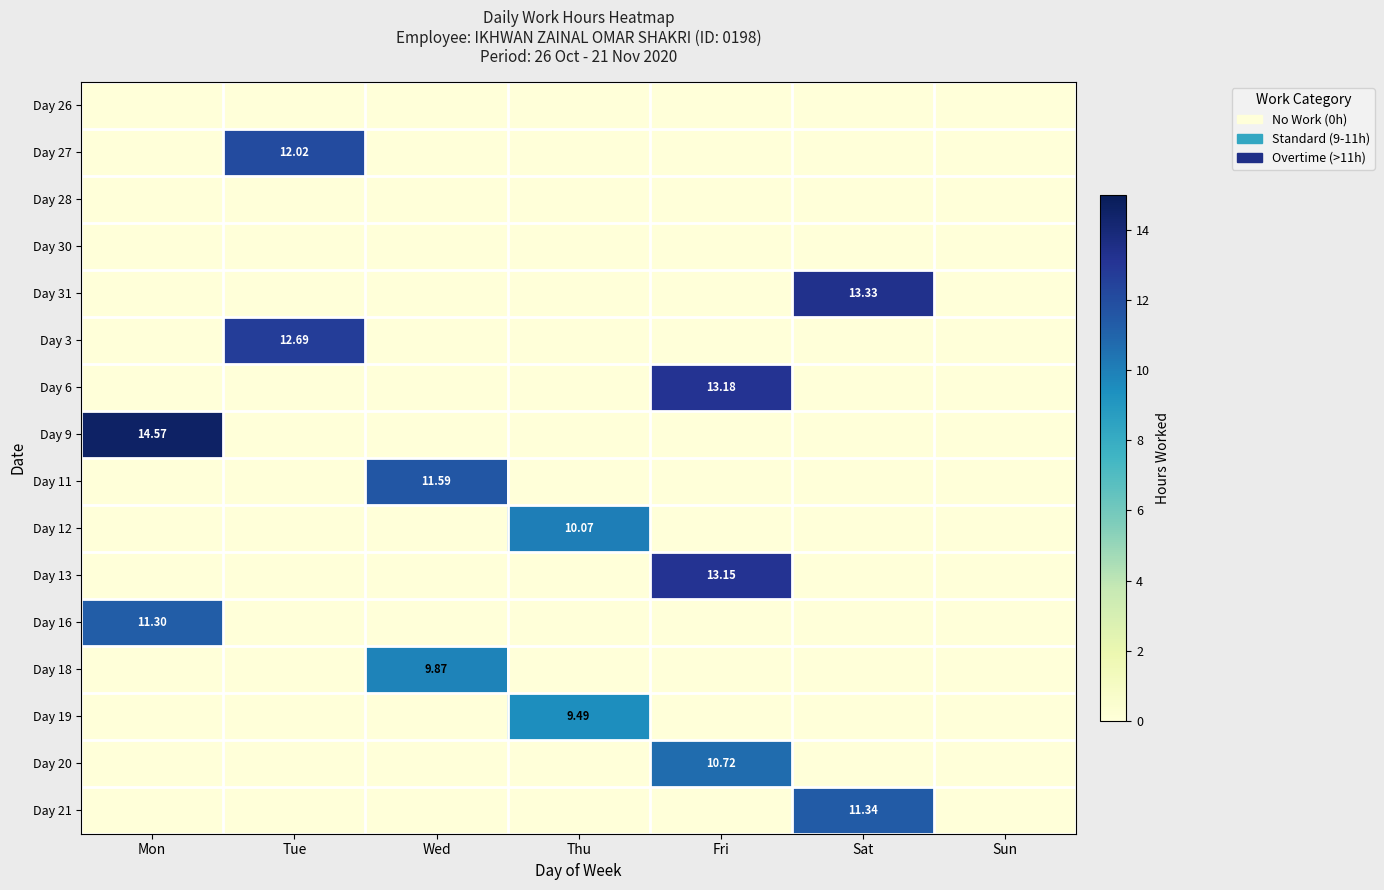

At Wed, list the series in order from largest to smallest.

Day 11, Day 18, Day 26, Day 27, Day 28, Day 30, Day 31, Day 3, Day 6, Day 9, Day 12, Day 13, Day 16, Day 19, Day 20, Day 21